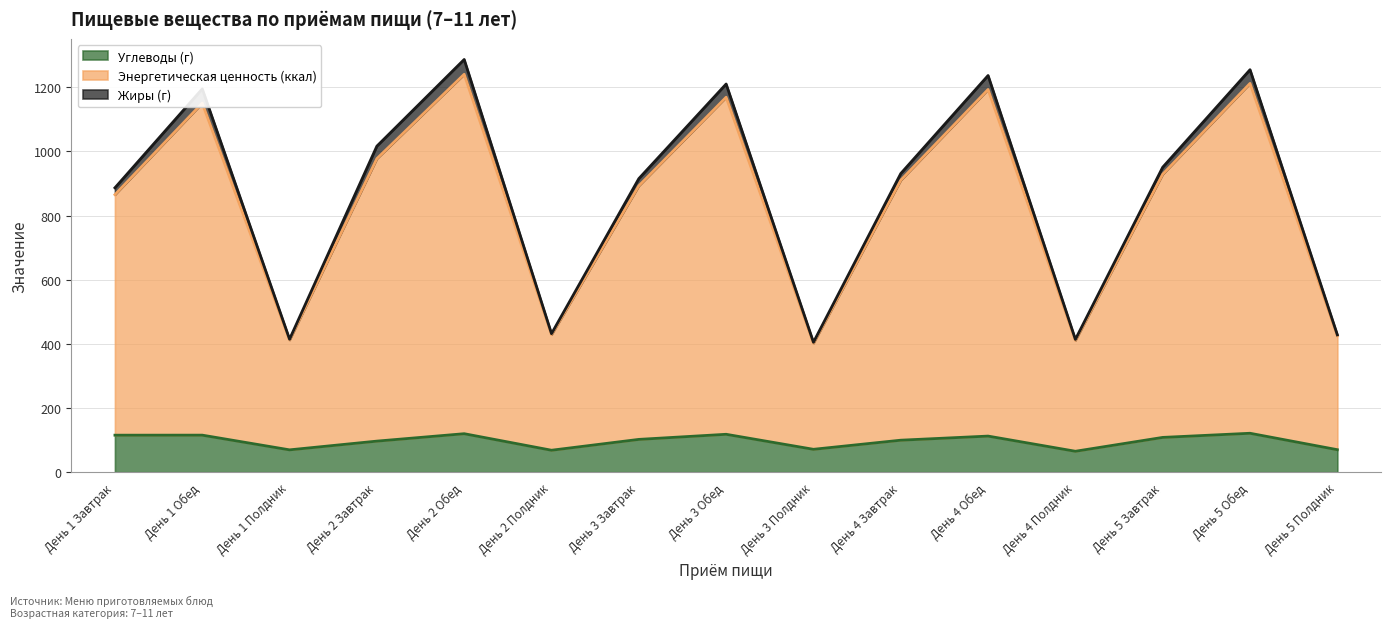

How many interior local valleys does the Энергетическая ценность (ккал) series have?

4